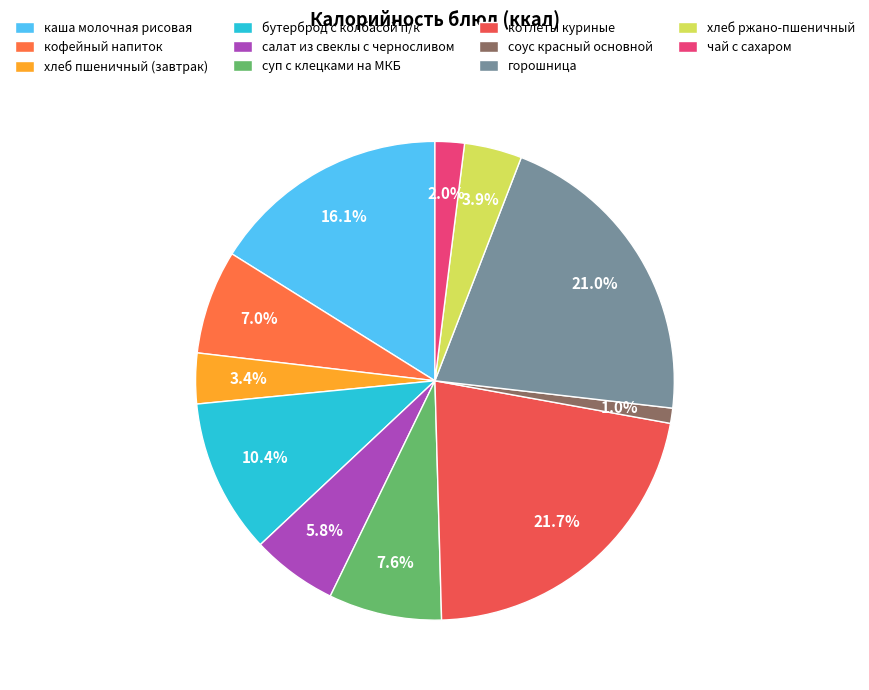

How many slices are in this pie chart?

11